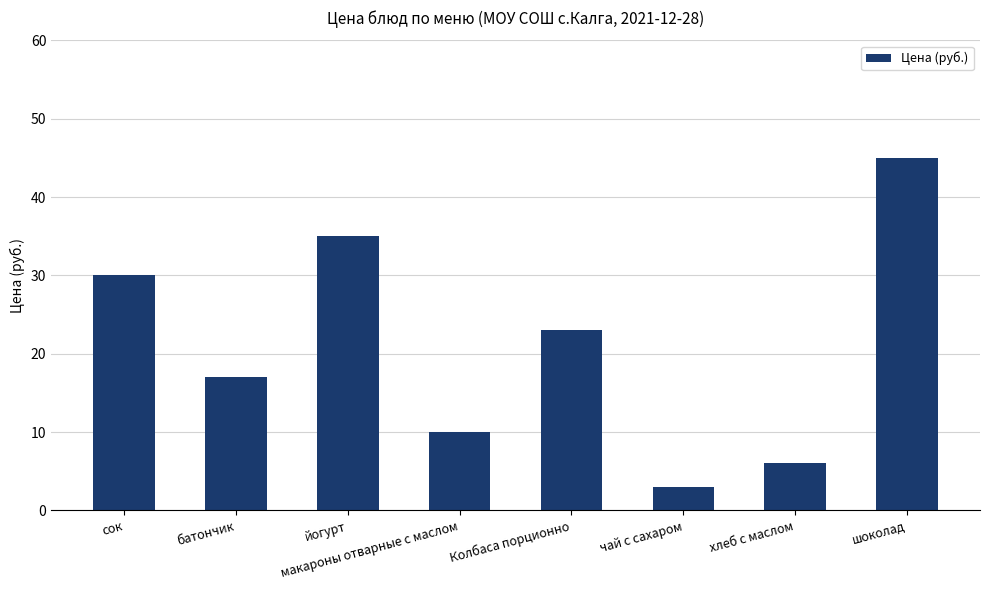

What is the sum of the values at хлеб с маслом and йогурт?

41